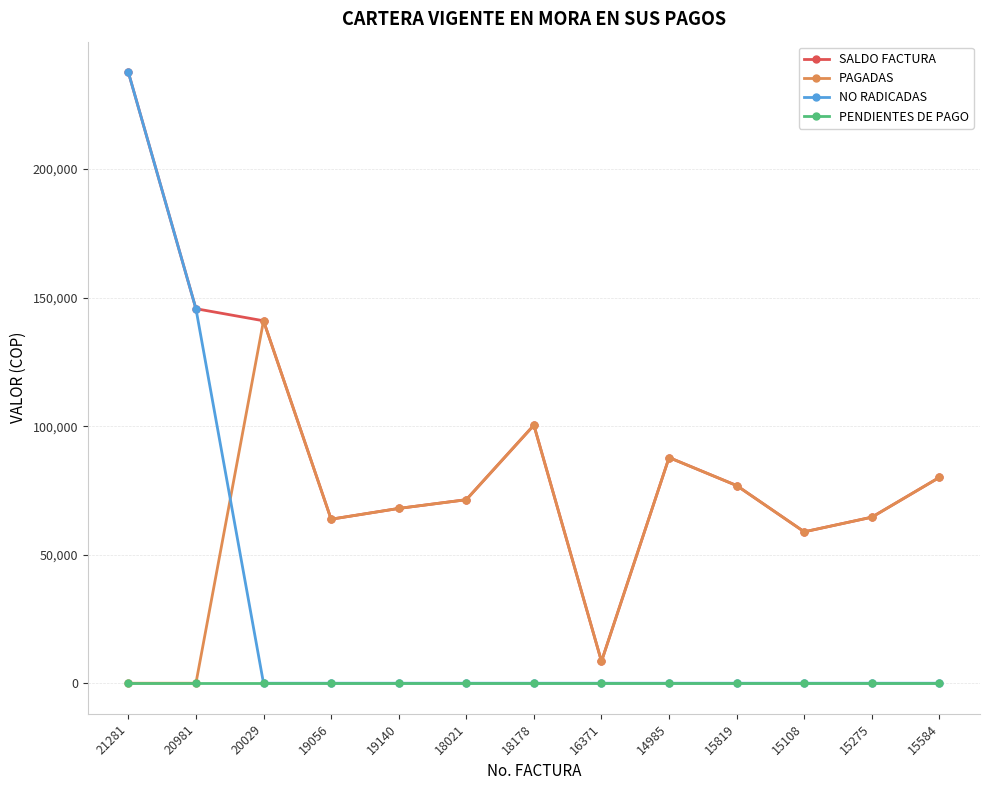

The value of SALDO FACTURA at 21281 is 100614. True or false?

False